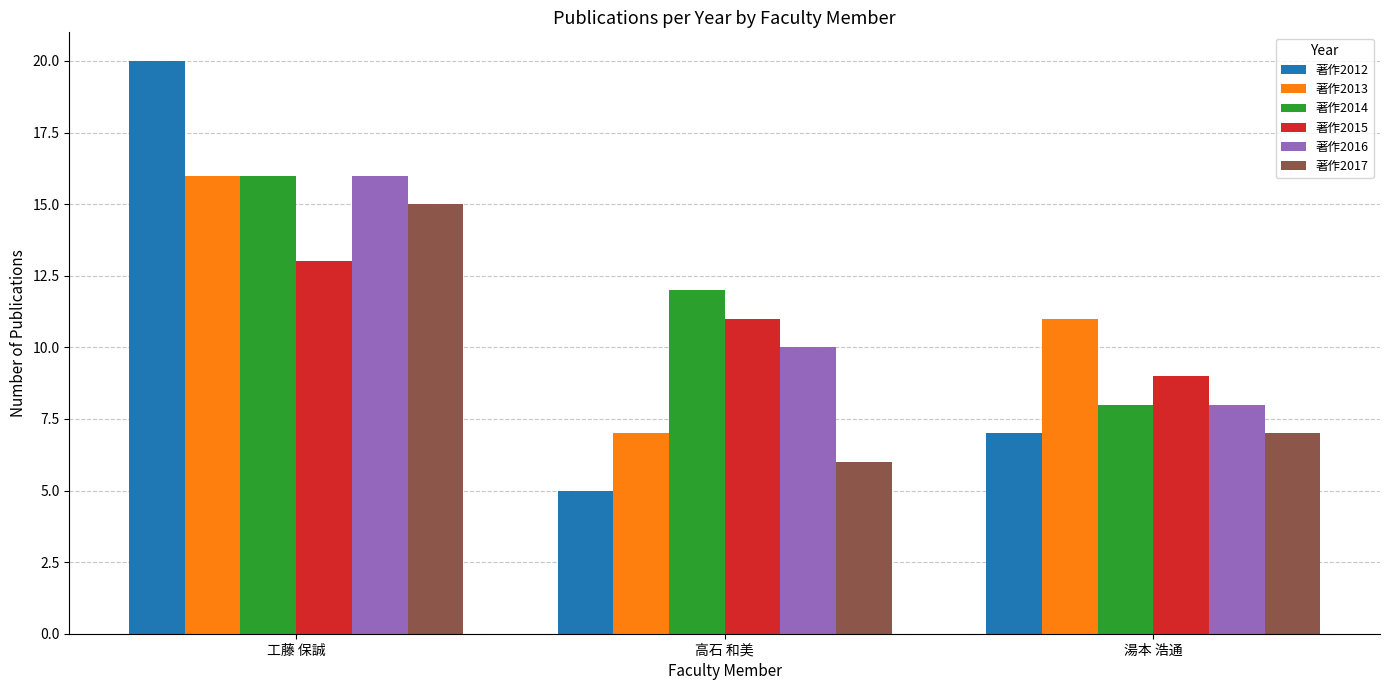

What is the value of the 著作2016 bar at the 3rd from the left?

8